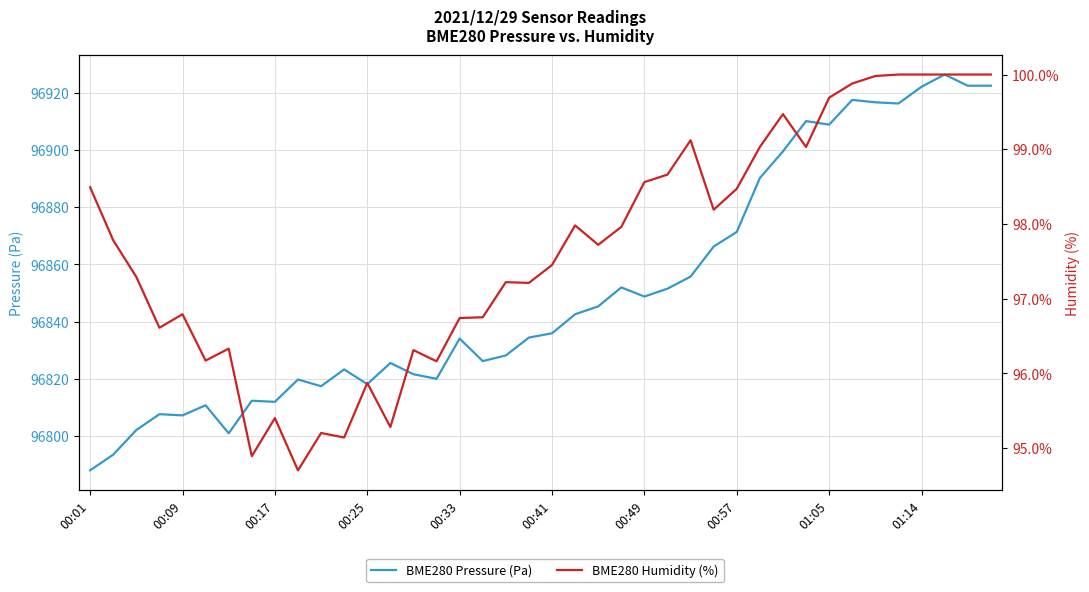

Between 00:41 and 26, which series saw the biggest shift?

BME280 Pressure (Pa)